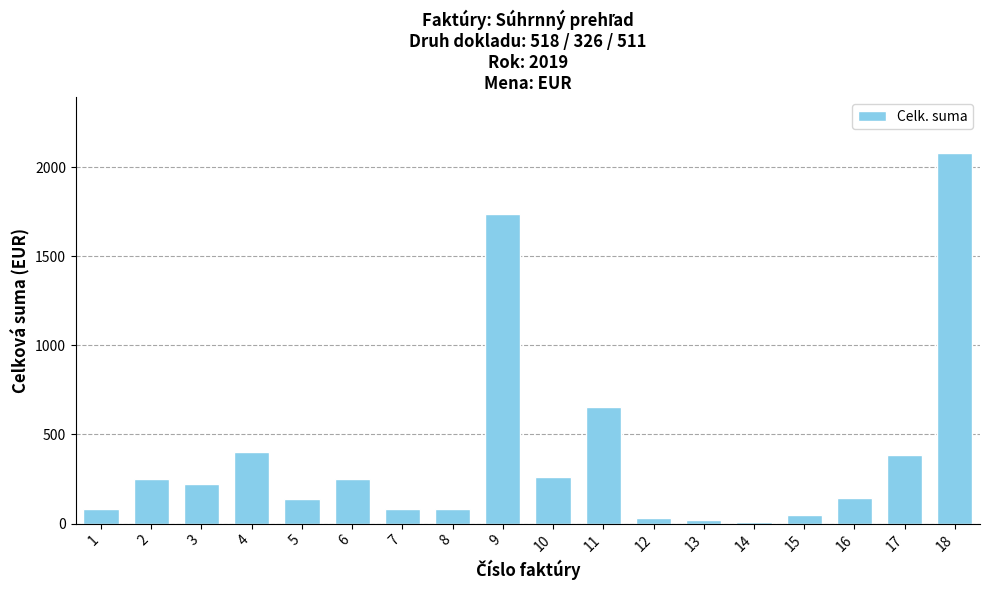

What is the sum of all values?

6878.3